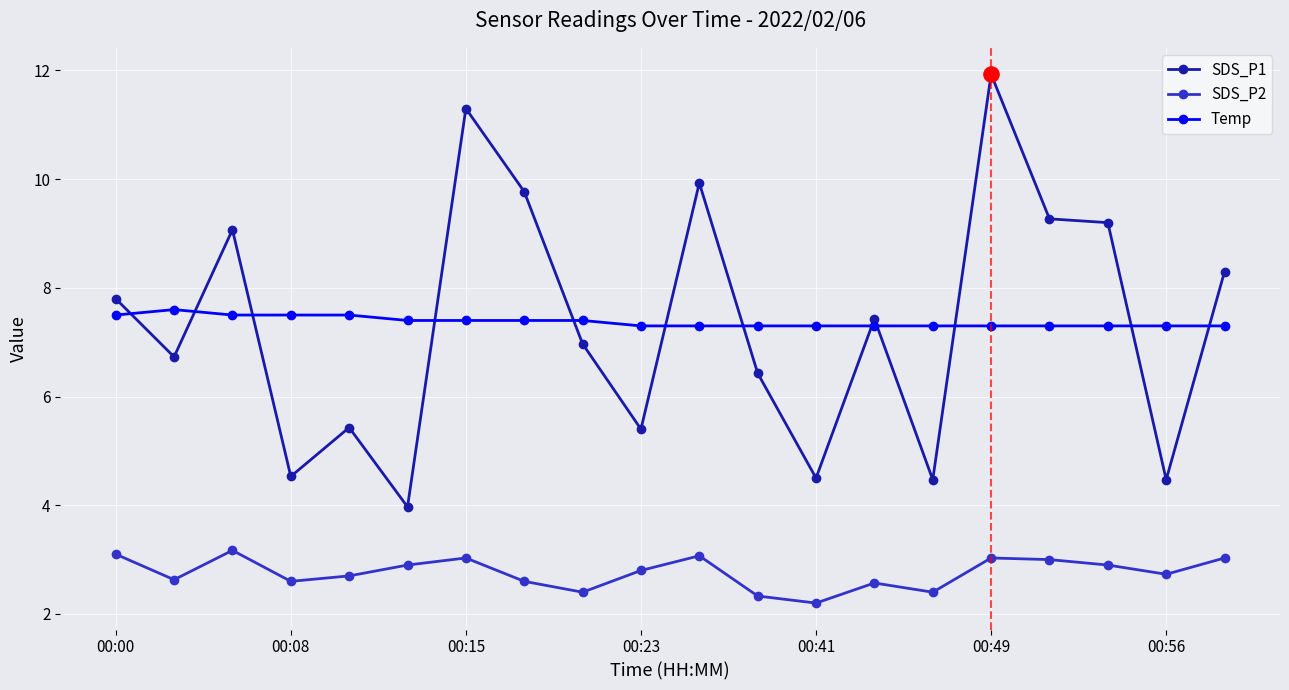

At how many categories does at least one series exceed 2?

20